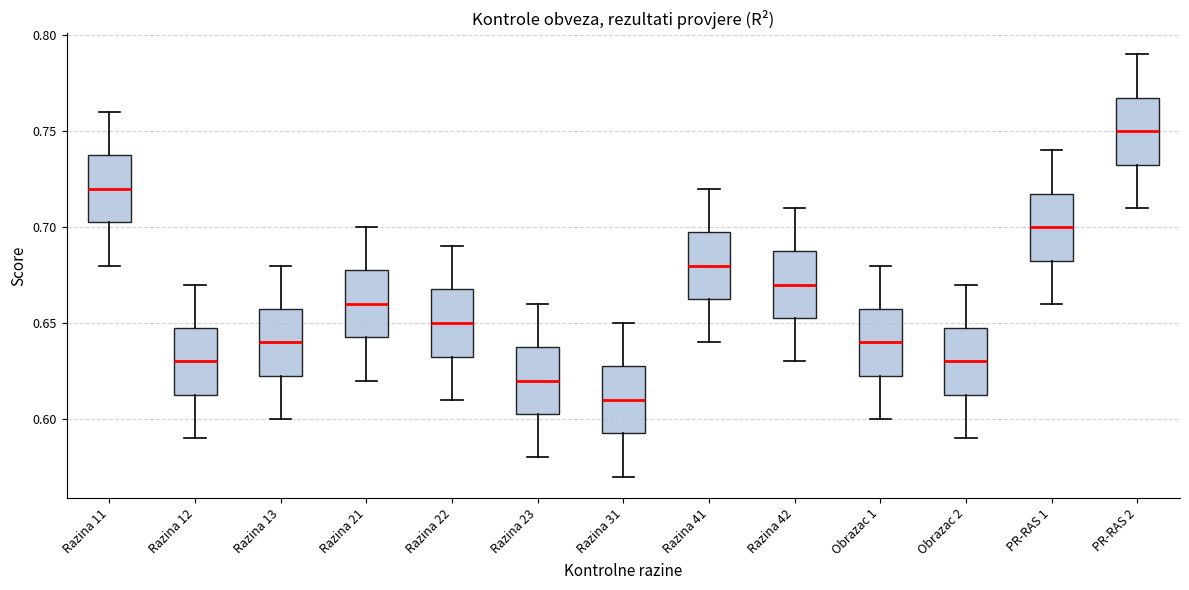

Reading left to right, read every box against the y-axis: the position of its median line, the range the box covers, and the ends of its whiskers. The values are not printed on the chart, so give them approximately, as read against the axis.

Razina 11: median 0.720, box 0.705 to 0.740, whiskers 0.680 to 0.760
Razina 12: median 0.630, box 0.615 to 0.650, whiskers 0.590 to 0.670
Razina 13: median 0.640, box 0.625 to 0.660, whiskers 0.600 to 0.680
Razina 21: median 0.660, box 0.645 to 0.680, whiskers 0.620 to 0.700
Razina 22: median 0.650, box 0.635 to 0.670, whiskers 0.610 to 0.690
Razina 23: median 0.620, box 0.605 to 0.640, whiskers 0.580 to 0.660
Razina 31: median 0.610, box 0.595 to 0.630, whiskers 0.570 to 0.650
Razina 41: median 0.680, box 0.665 to 0.700, whiskers 0.640 to 0.720
Razina 42: median 0.670, box 0.655 to 0.690, whiskers 0.630 to 0.710
Obrazac 1: median 0.640, box 0.625 to 0.660, whiskers 0.600 to 0.680
Obrazac 2: median 0.630, box 0.615 to 0.650, whiskers 0.590 to 0.670
PR-RAS 1: median 0.700, box 0.685 to 0.720, whiskers 0.660 to 0.740
PR-RAS 2: median 0.750, box 0.735 to 0.770, whiskers 0.710 to 0.790